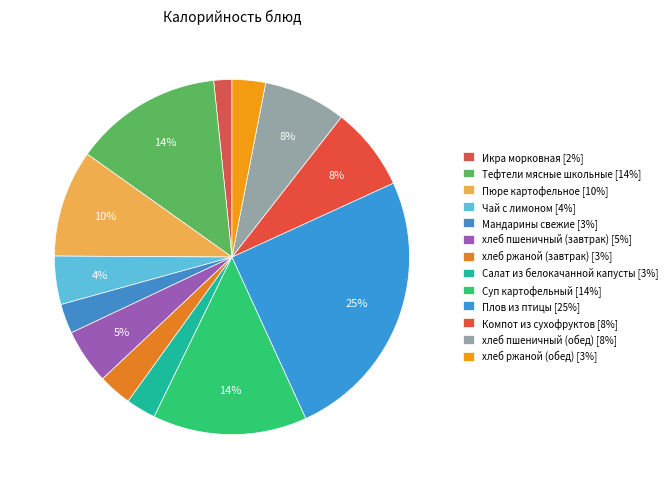

How many slices are in this pie chart?

13